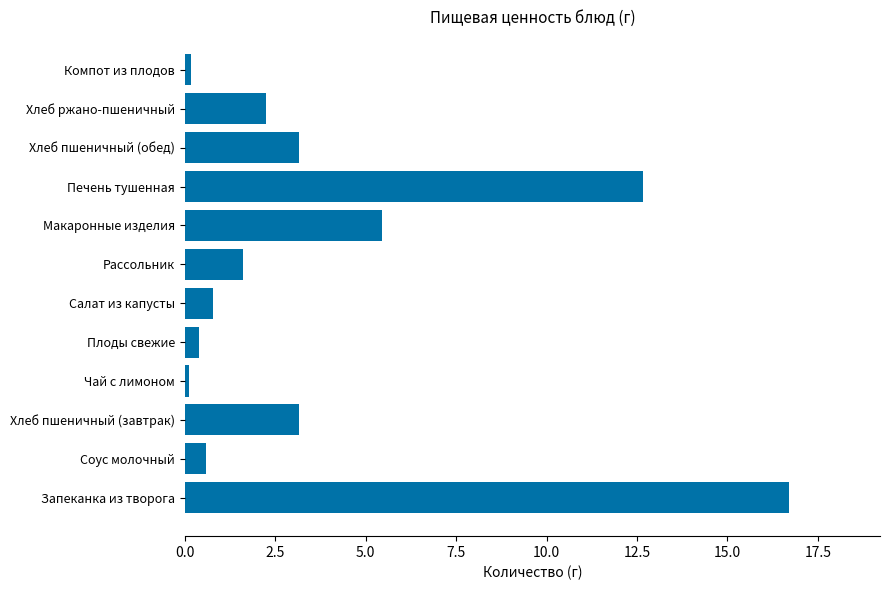

Where is the data nearest to the value 8?

Макаронные изделия